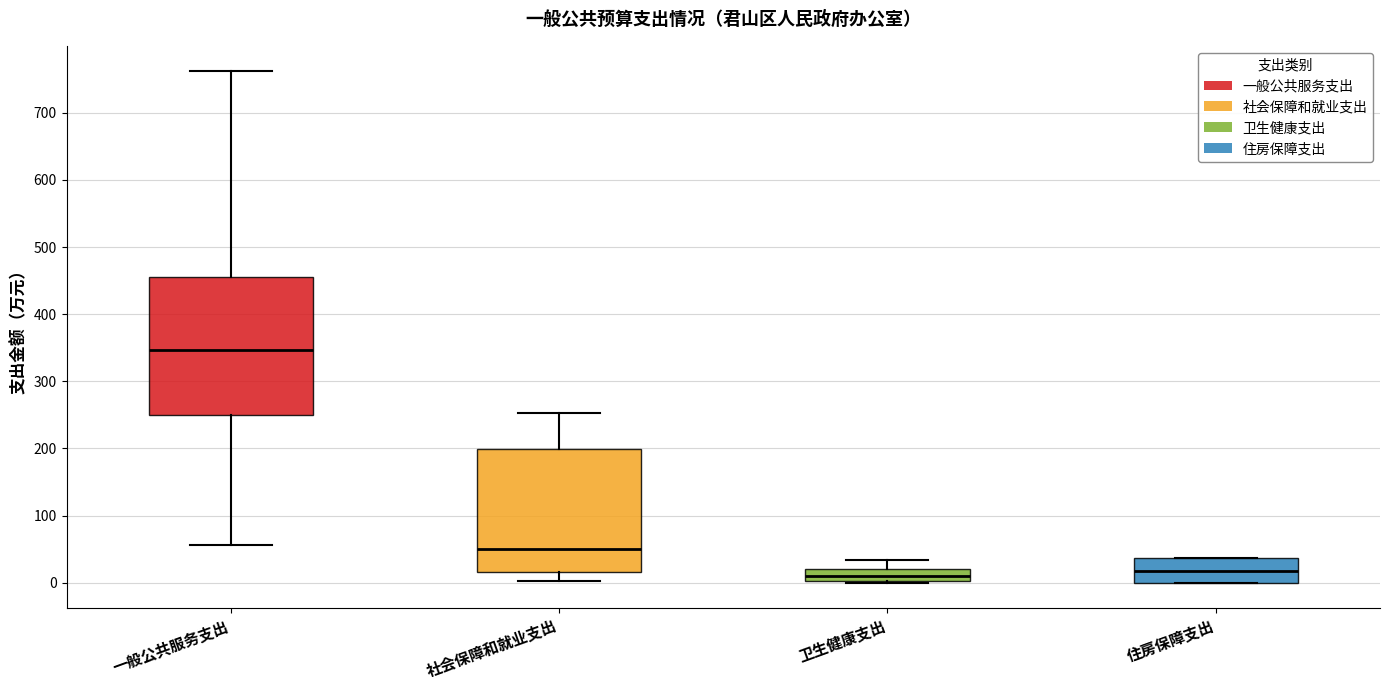

Where does the lower whisker of the box for 一般公共服务支出 end on the y-axis? The values are not printed on the chart, so give them approximately, as read against the axis.

60